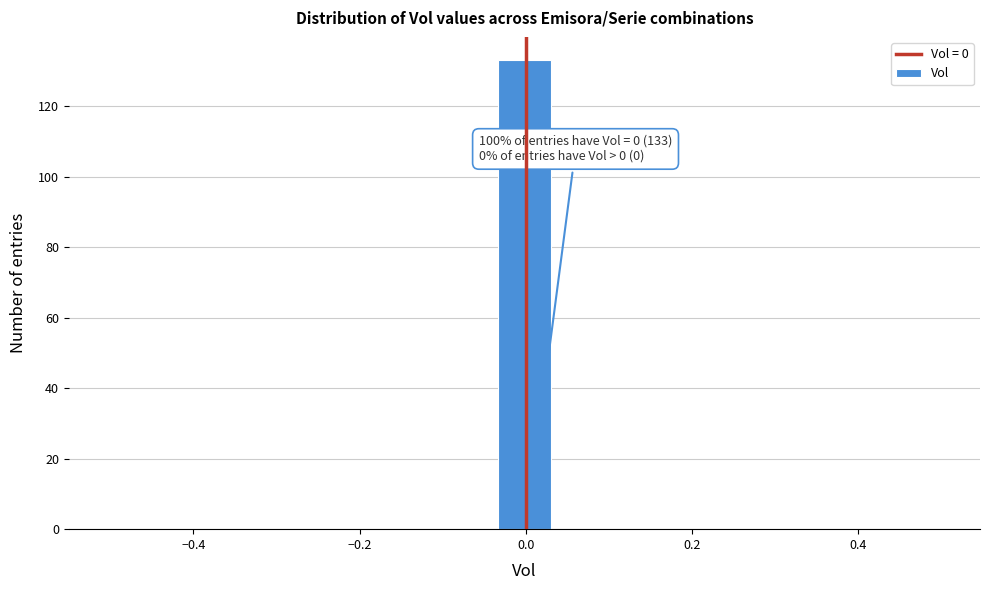

Around what value on the x-axis is the tallest bar? Give the approximate position of its centre, as read against the axis.

0.00